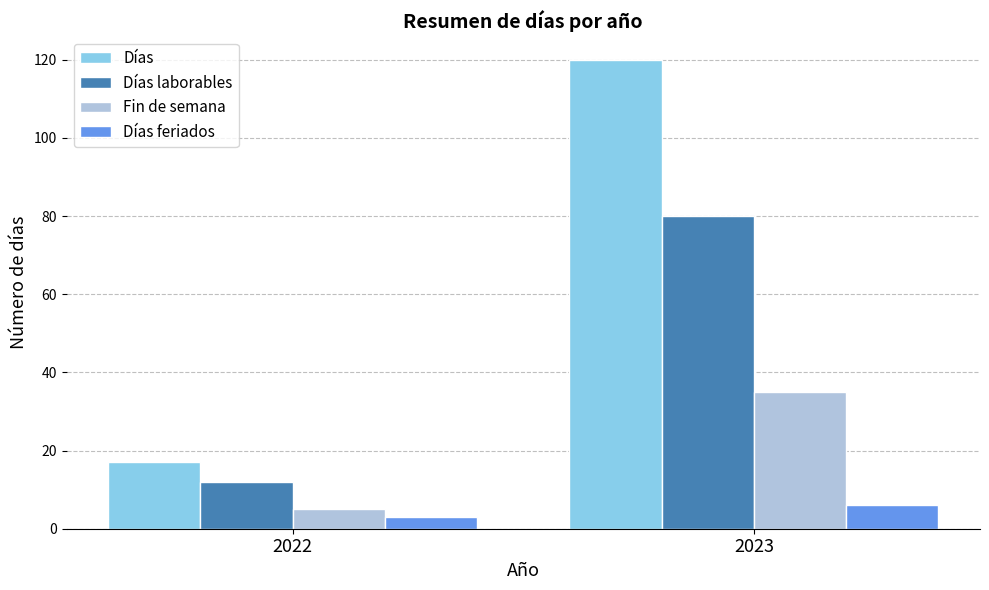

List the series in order of their overall mean, lowest first.

Días feriados, Fin de semana, Días laborables, Días